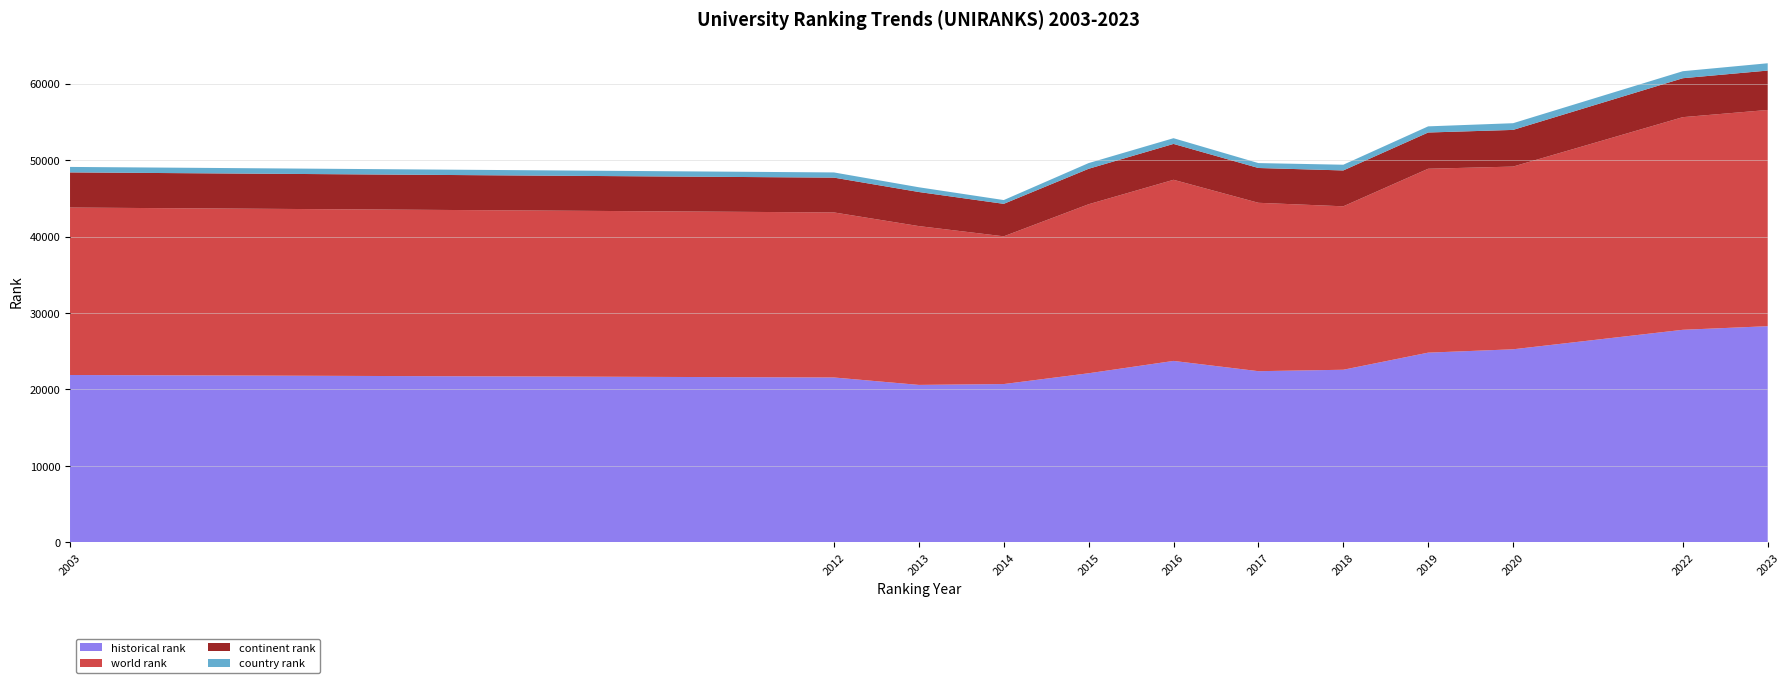

Reading left to right, transcribe all the data shown in this chart.

historical rank: 21896.0	21571.0	20600.0	20711.0	22122.5	23737.5	22395.0	22582.0	24819.0	25257.5	27807.0	28277.0
world rank: 21896.0	21583.0	20767.0	19319.0	22104.0	23685.0	22020.0	21373.0	24048.0	23893.0	27807.0	28277.0
continent rank: 4597.0	4552.0	4458.0	4248.0	4636.0	4691.0	4551.0	4690.0	4739.0	4795.0	5091.0	5152.0
country rank: 716.0	679.0	620.0	494.0	747.0	749.0	642.0	749.0	805.0	877.0	918.0	956.0